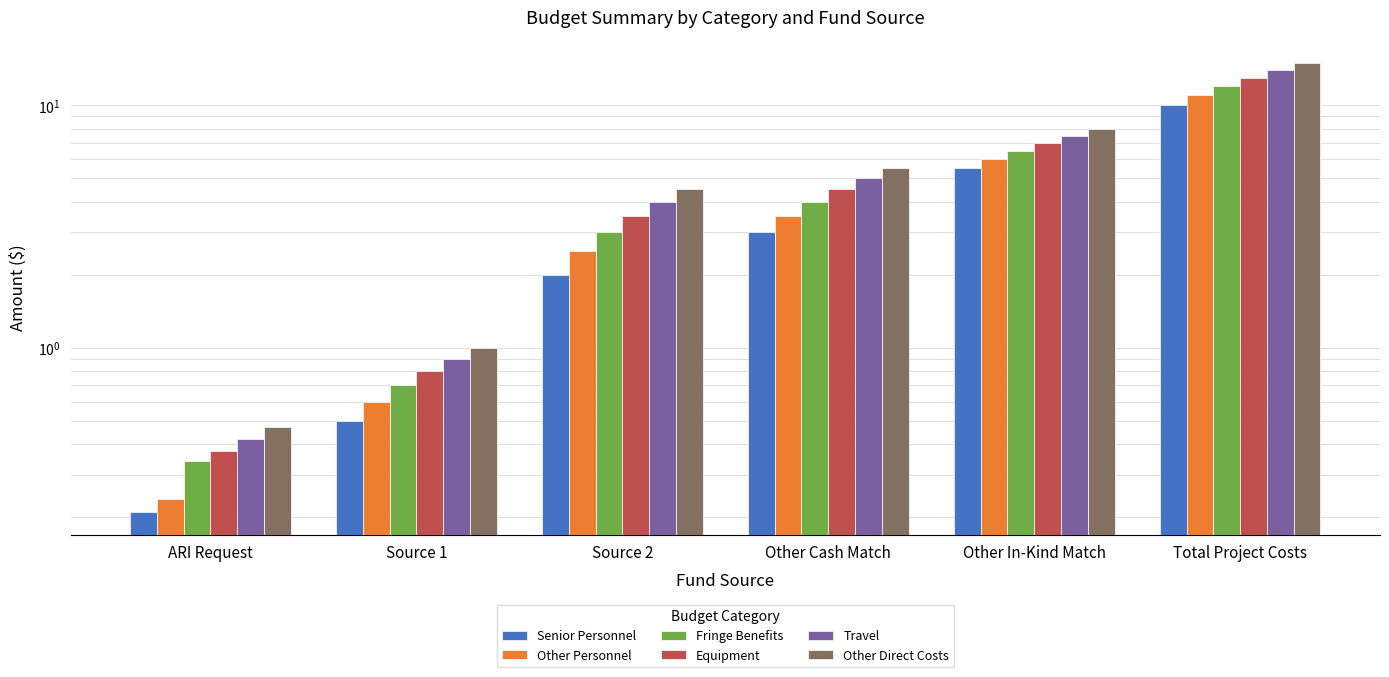

Where is Senior Personnel nearest to the value 5?

Other In-Kind Match